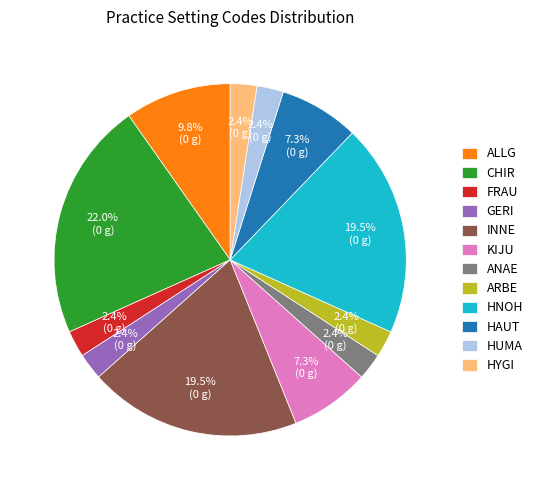

How many slices are in this pie chart?

12